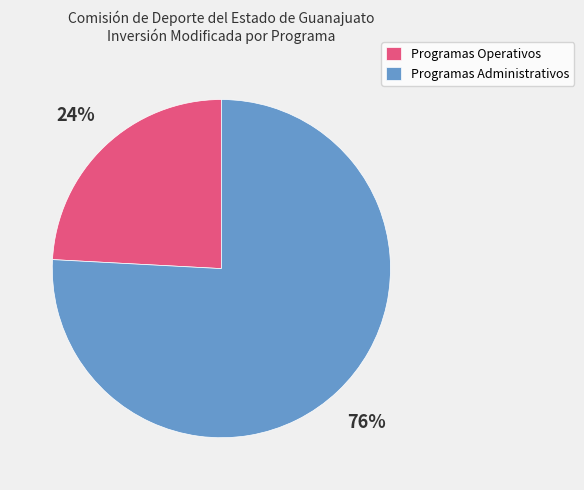

To the nearest percent, what portion does Programas Administrativos represent?

76%